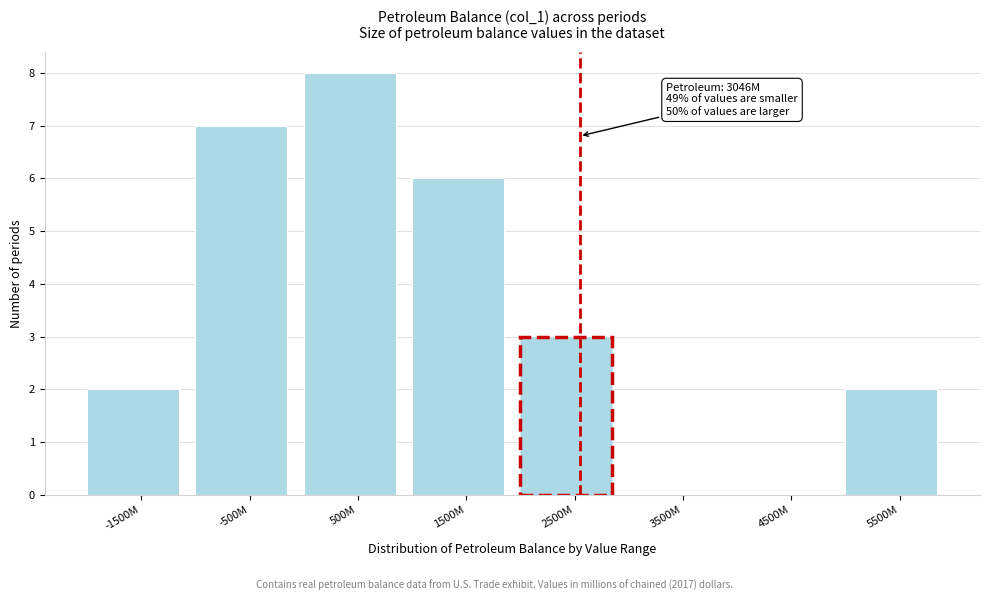

Reading right to left, list all the values displayed in this chart.

5500M=2	4500M=0	3500M=0	2500M=3	1500M=6	500M=8	-500M=7	-1500M=2